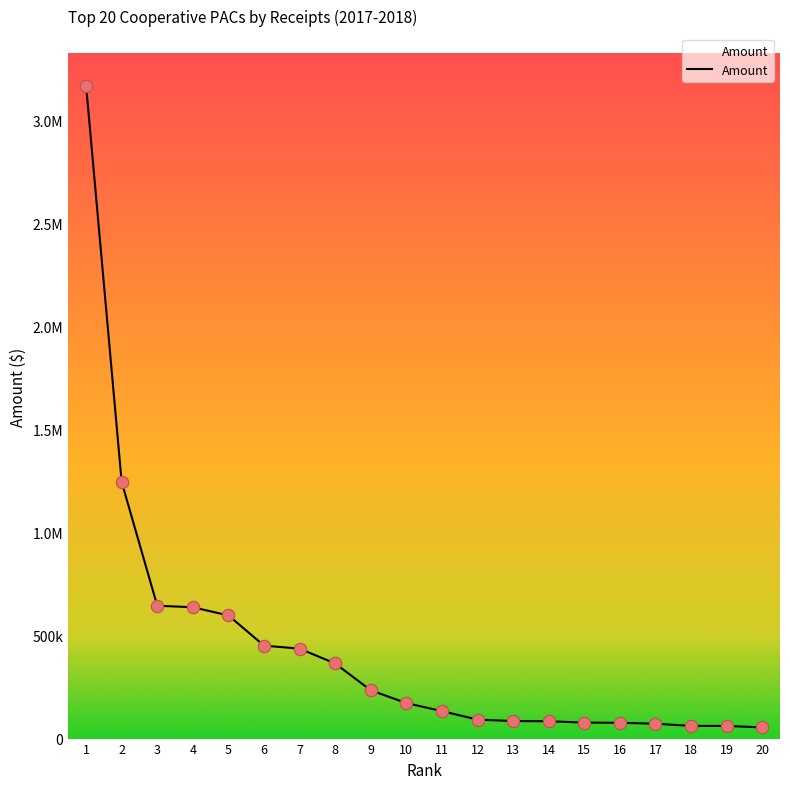

Is this an area chart (filled region under the line)?

Yes